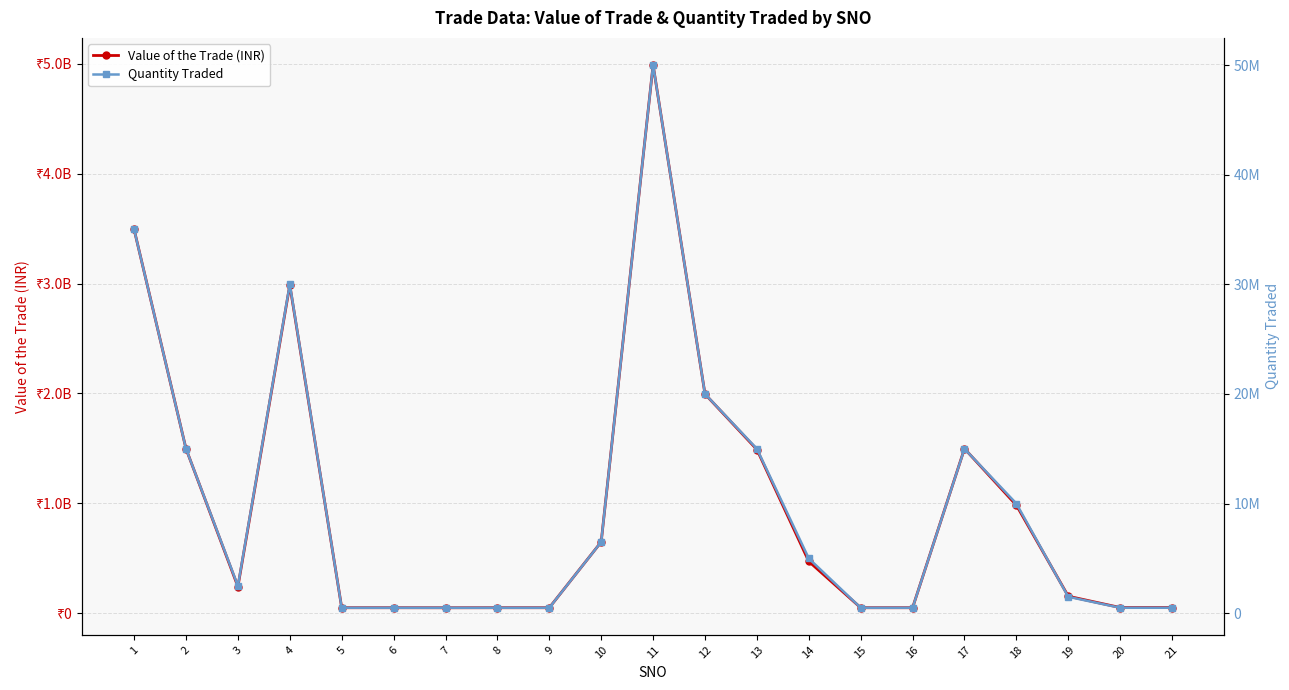

What is the approximate value of Quantity Traded at 16, to the nearest 50?

500000